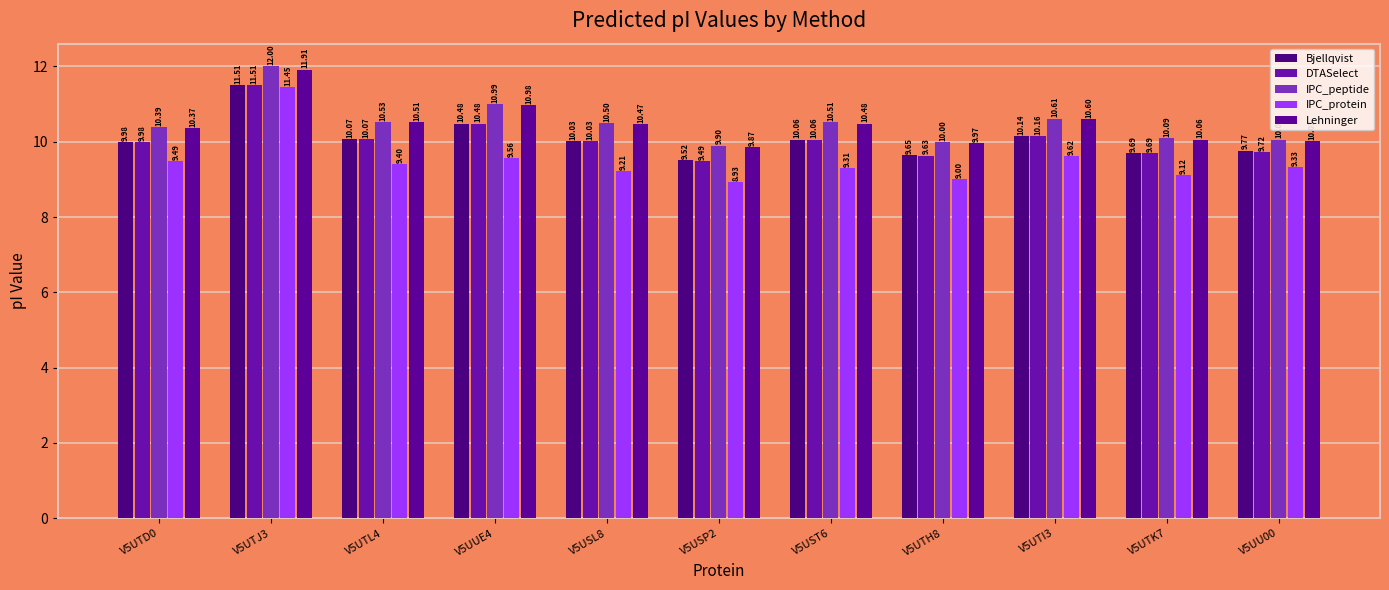

Count the number of data series in this chart.

5